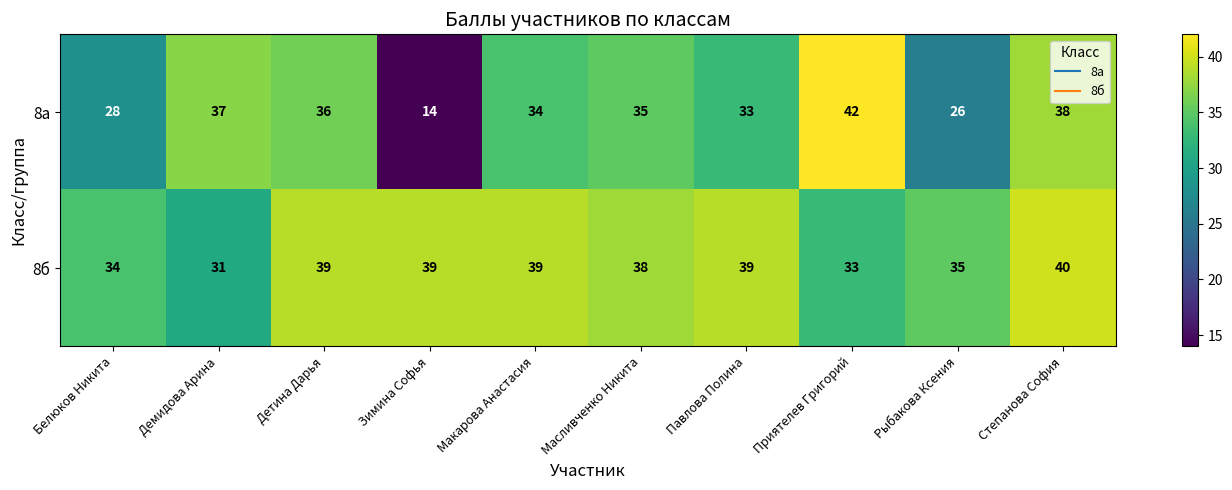

Rank the series by their maximum value, from lowest to highest.

8б, 8а